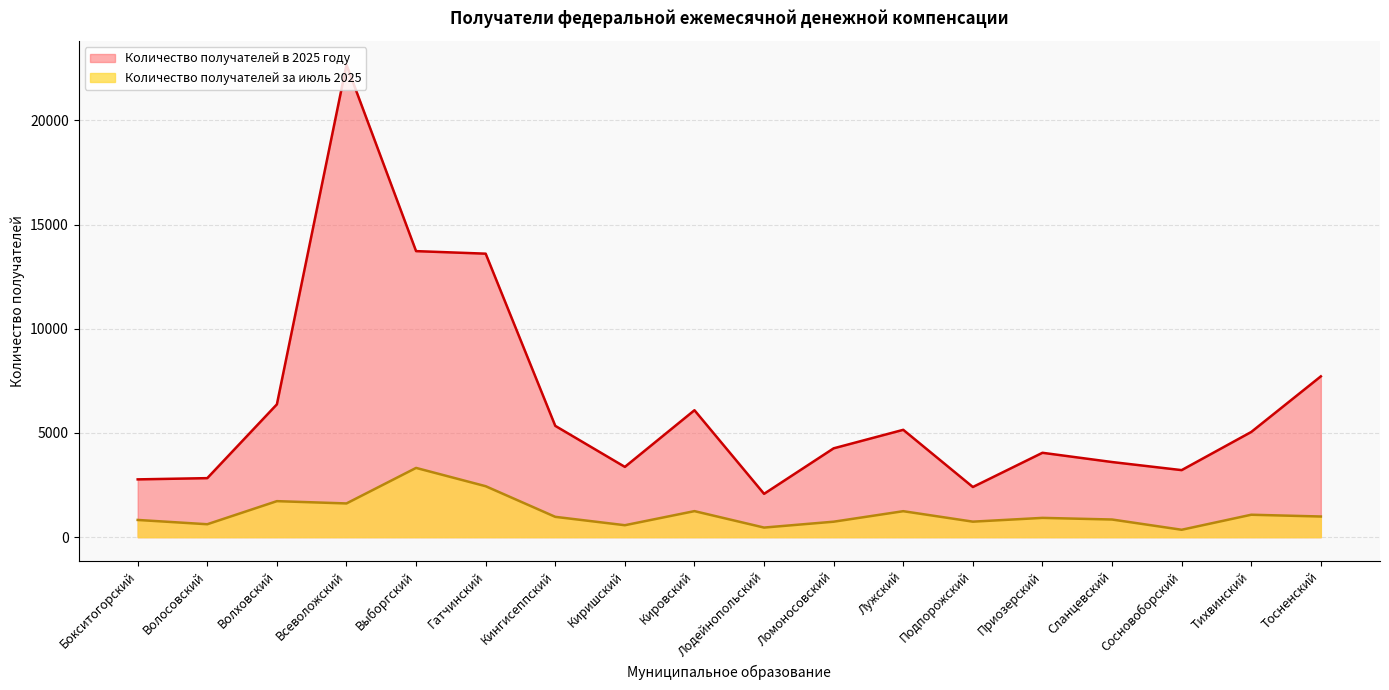

What is the label of the 10th point from the left?

Лодейнопольский